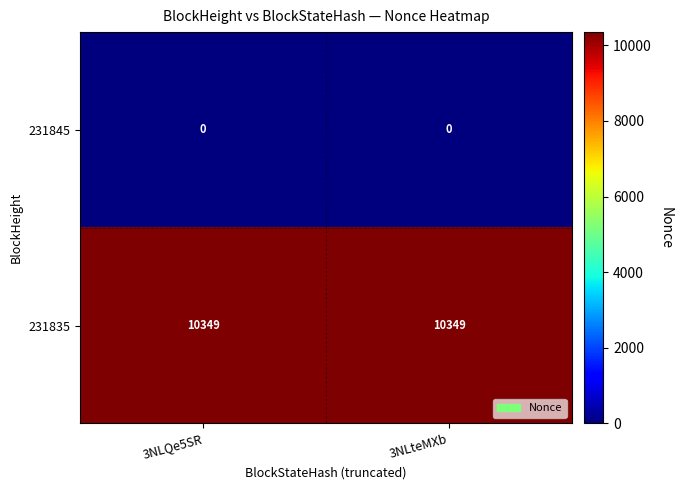

Rank the series by their average value, from highest to lowest.

231835, 231845